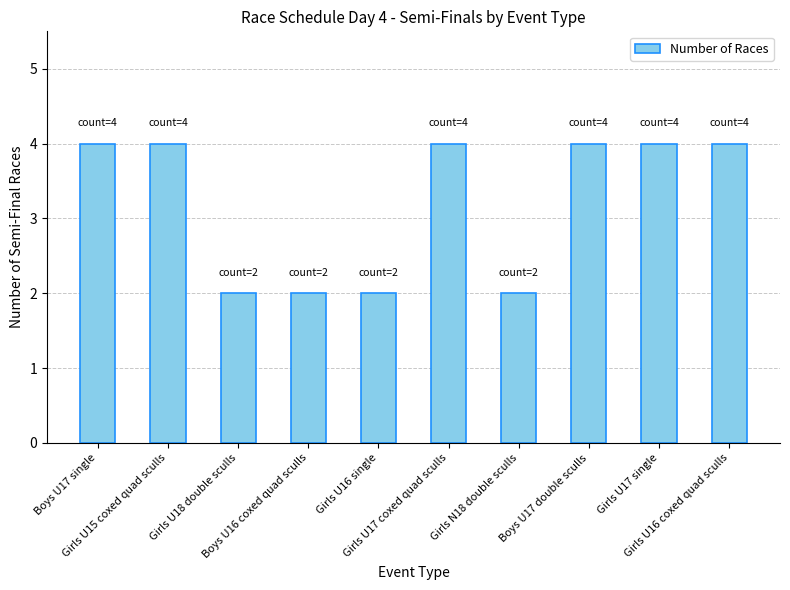

What is the label of the 4th bar from the left?

Boys U16 coxed quad sculls